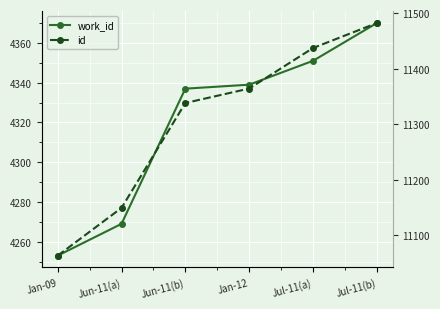

How many categories are shown in the chart?

6